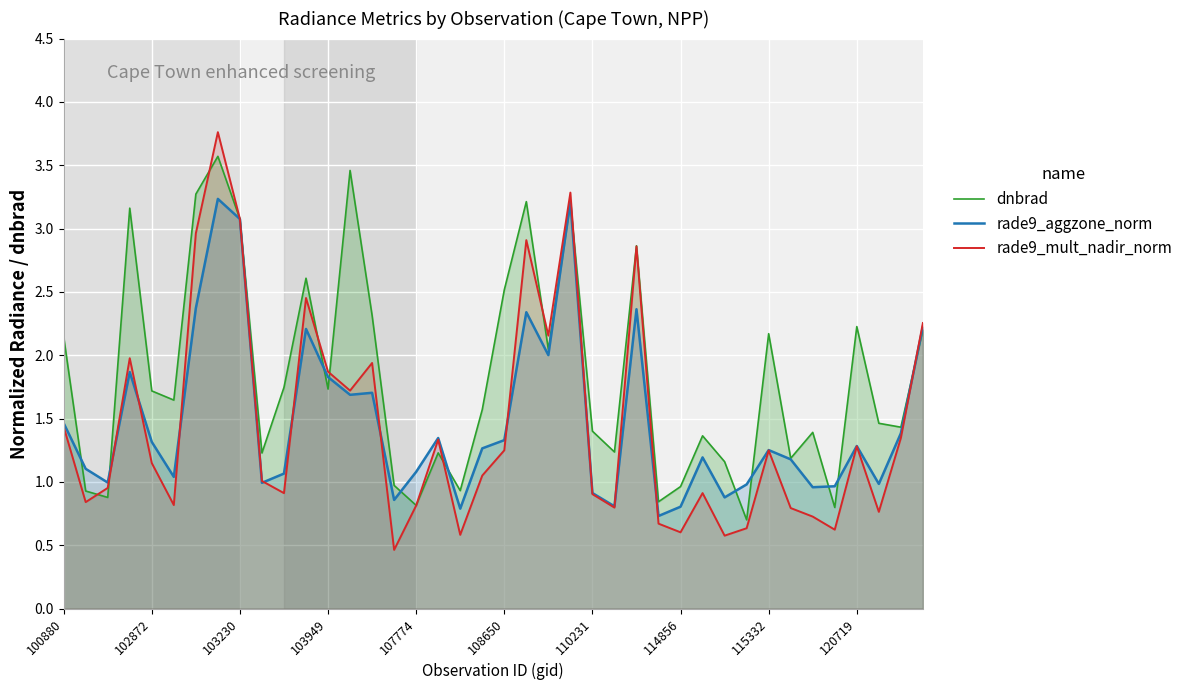

True or false: rade9_mult_nadir_norm and rade9_aggzone_norm intersect in this chart.

True